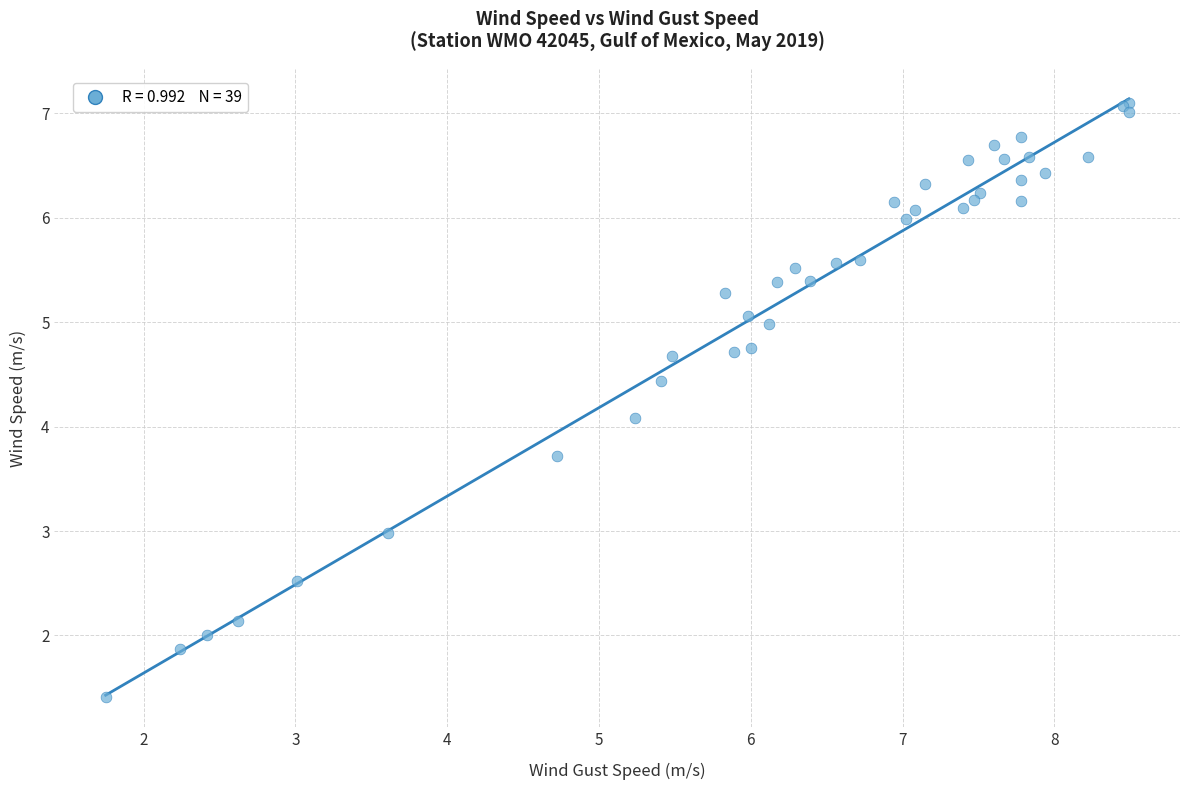

What Y value in the scatter plot is closest to 4?

4.1